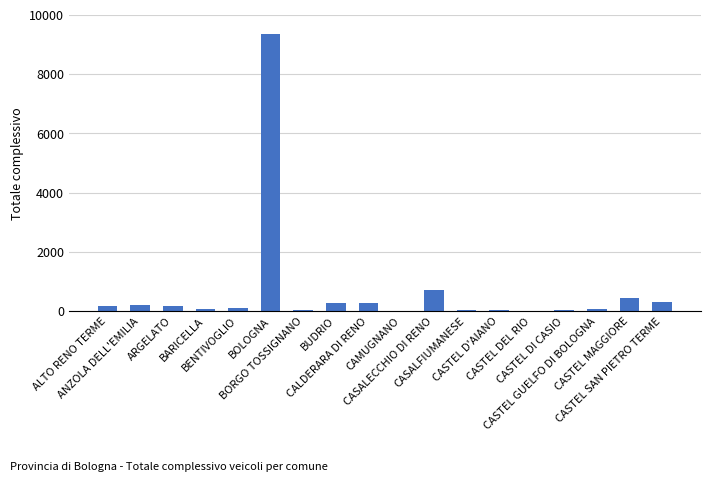

What is the sum of all values?

12490